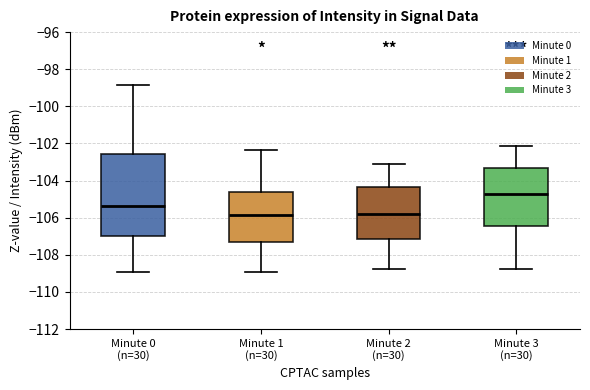

Where does the upper whisker of the box for Minute 1 (n=30) end on the y-axis? The values are not printed on the chart, so give them approximately, as read against the axis.

-102.4